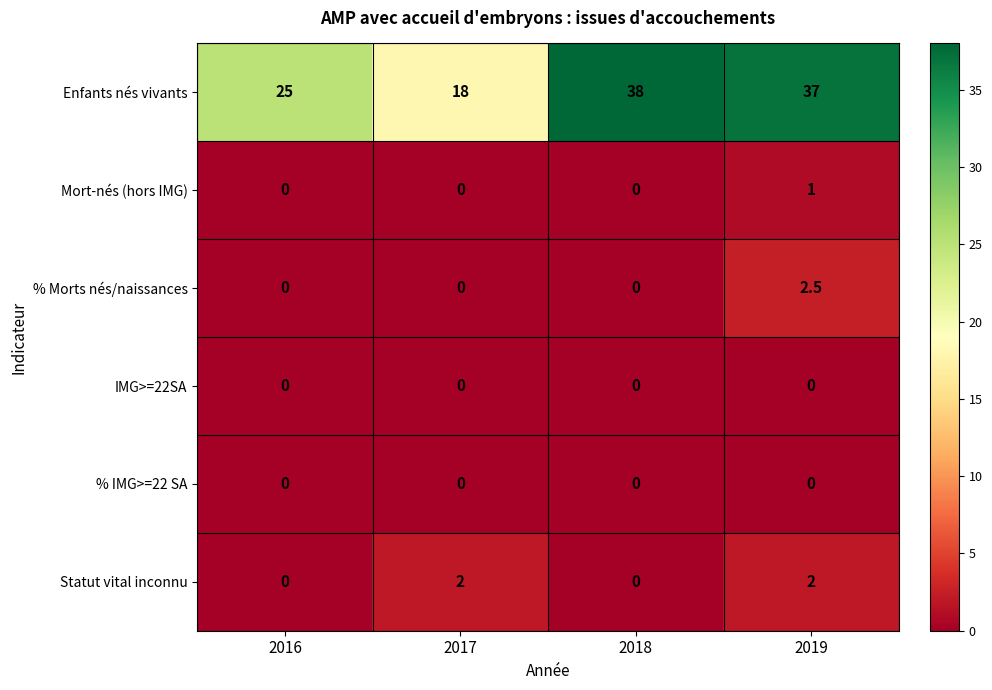

Between 2017 and 2019, which series saw the biggest shift?

Enfants nés vivants